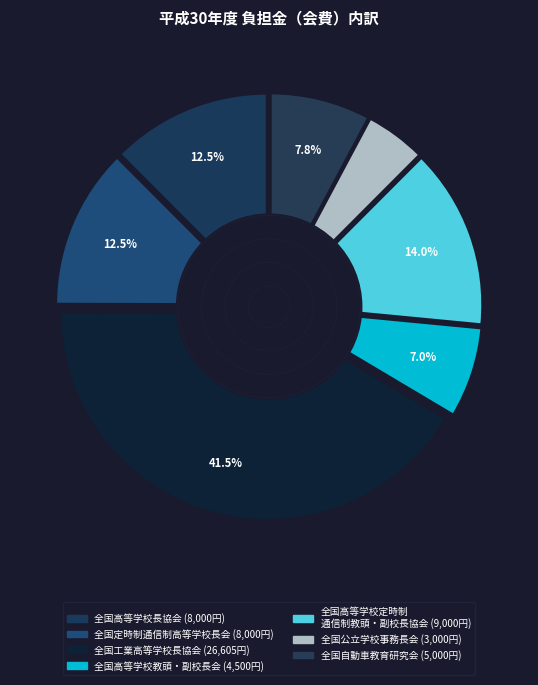

Is 全国高等学校長協会 the majority of the pie?

No